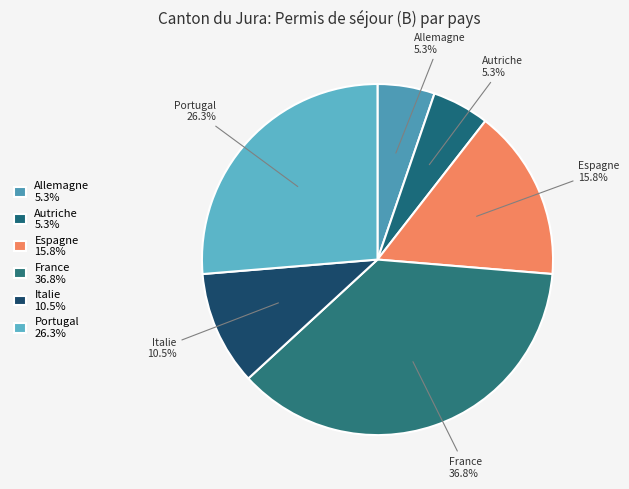

What percentage is NOT represented by France?

63.2%